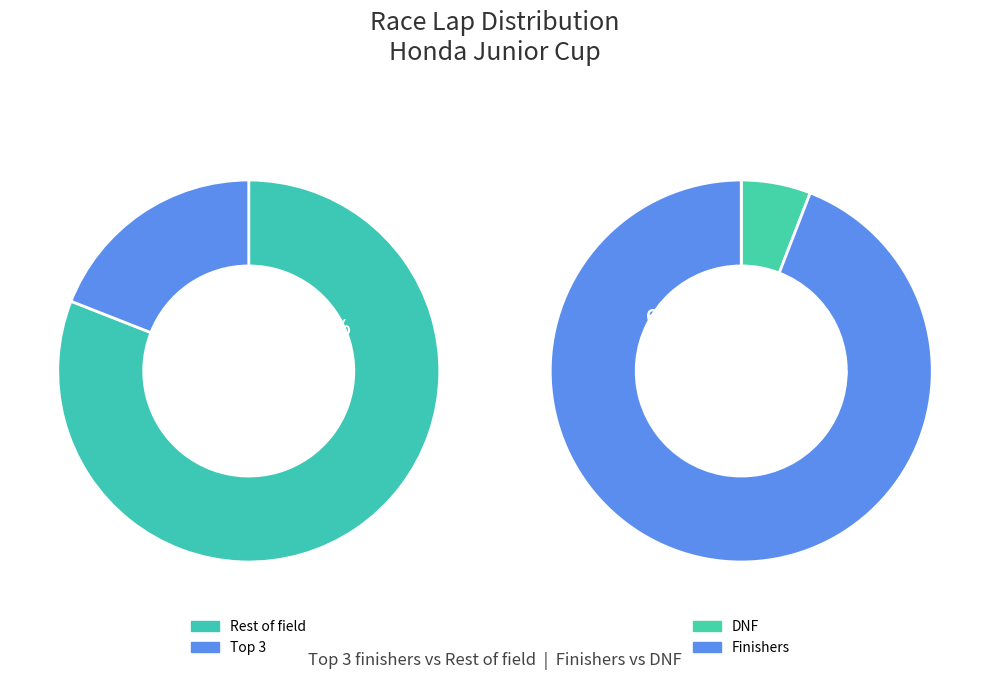

Is it true that Vitor de Castro is 1% of the pie?

False